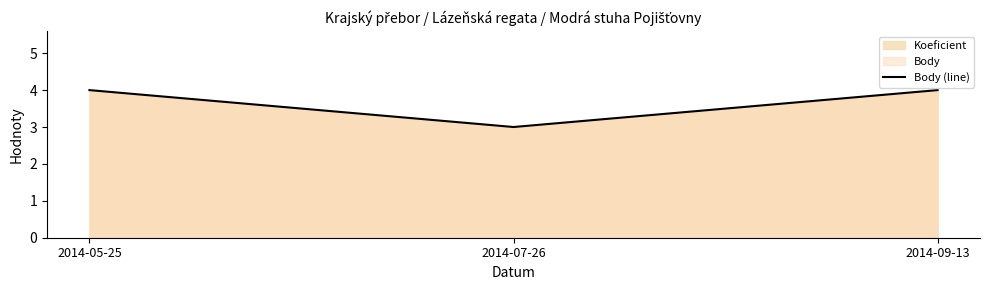

What is the smallest value displayed?

3